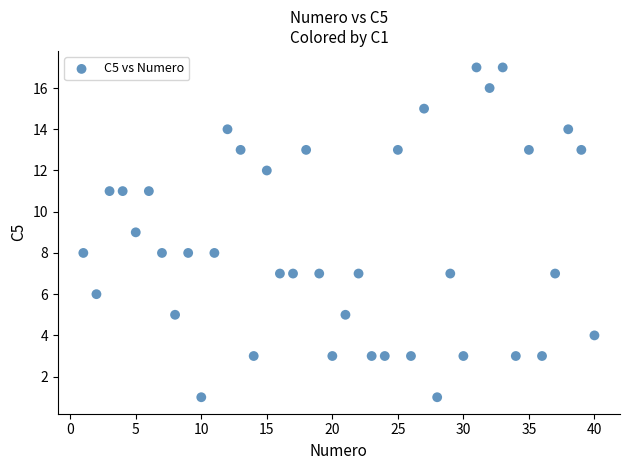

What is the range of Y values (max minus min)?

16